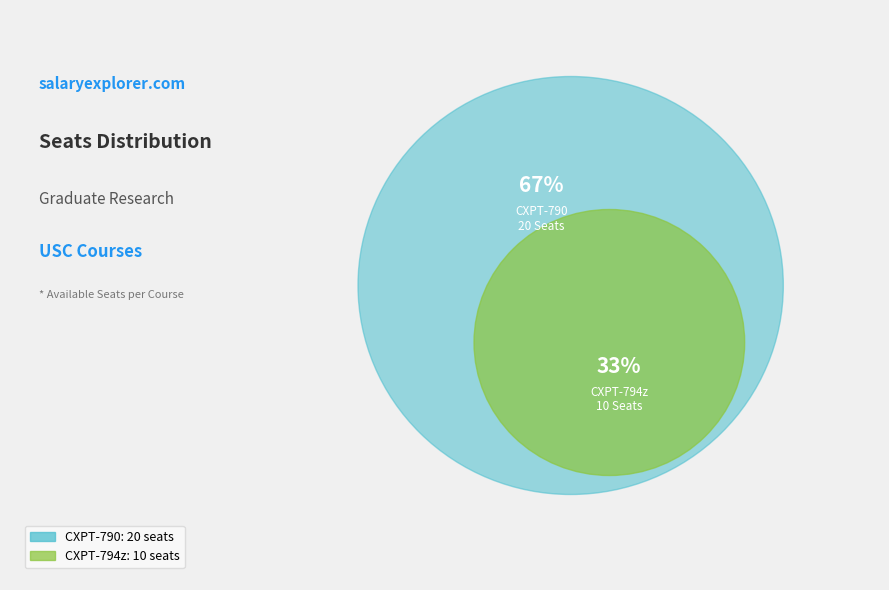

To the nearest percent, what is the combined percentage of CXPT-794z and CXPT-790?

100%